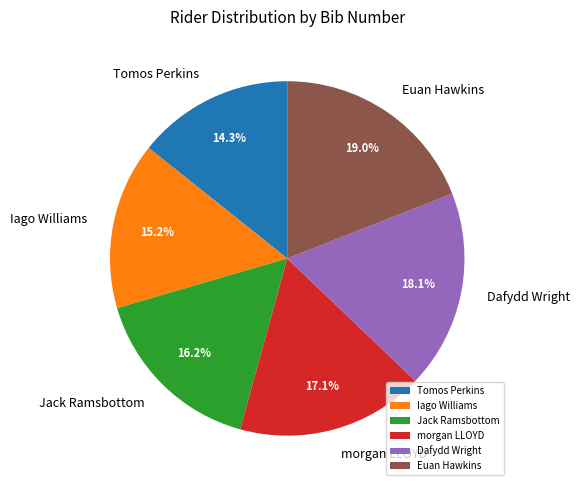

How many segments does this pie chart have?

6